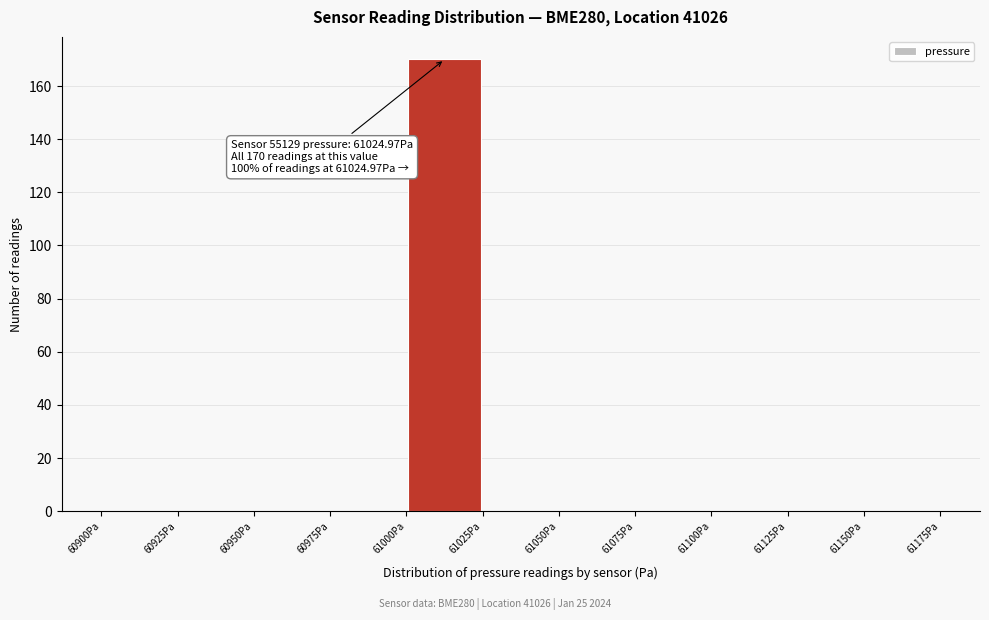

Which range on the x-axis has the tallest bar?

61000 to 61025